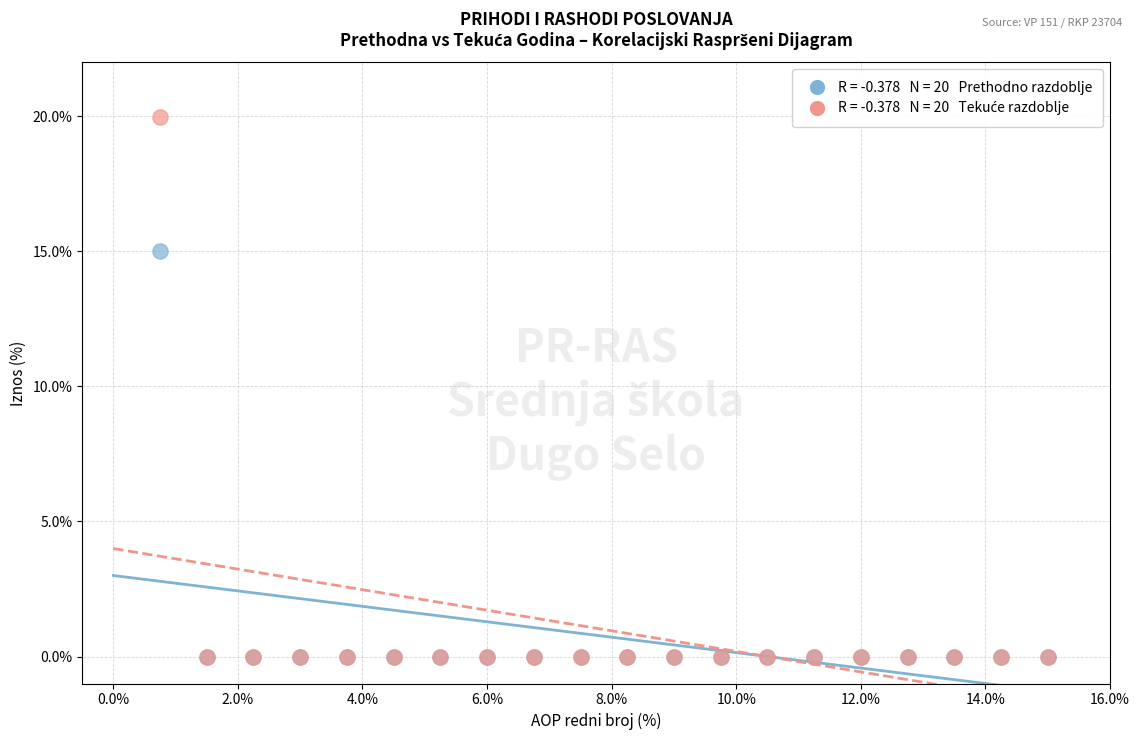

Across all series, what Y value is closest to 9?

15.0